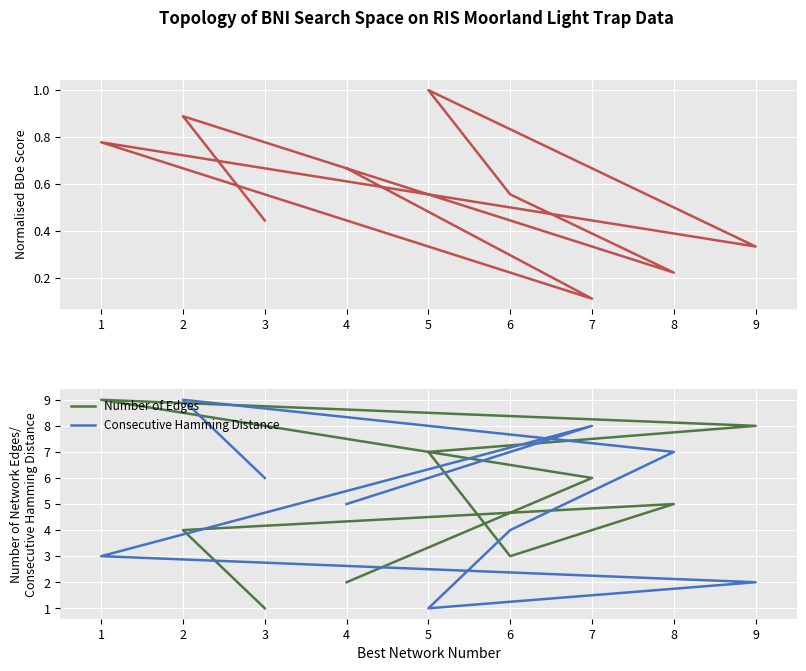

In Number of Edges, how many points are higher than both neighbors (excluding endpoints)?

2